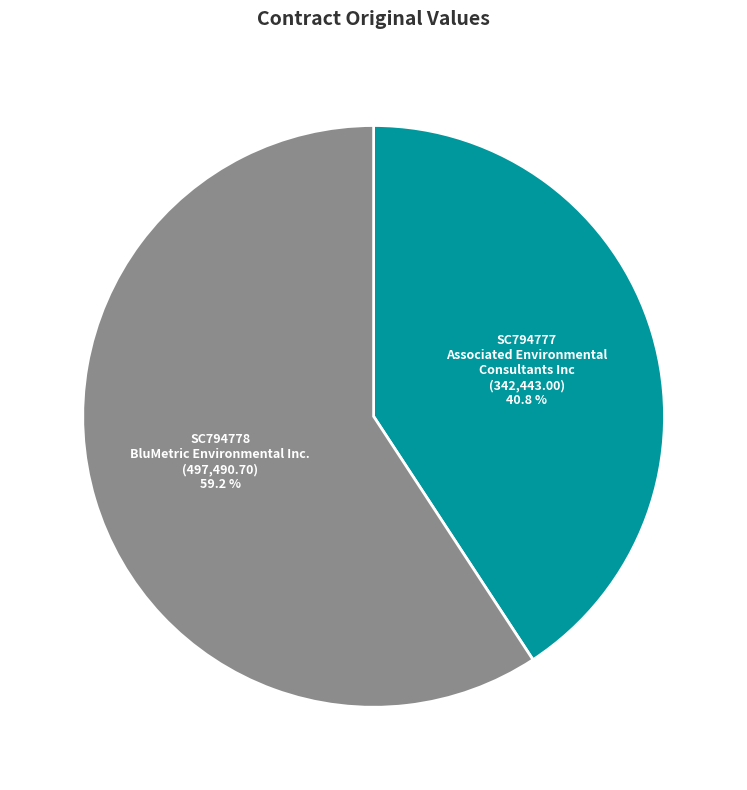

What is the ratio of the value at SC794778 to the value at SC794777?

1.5